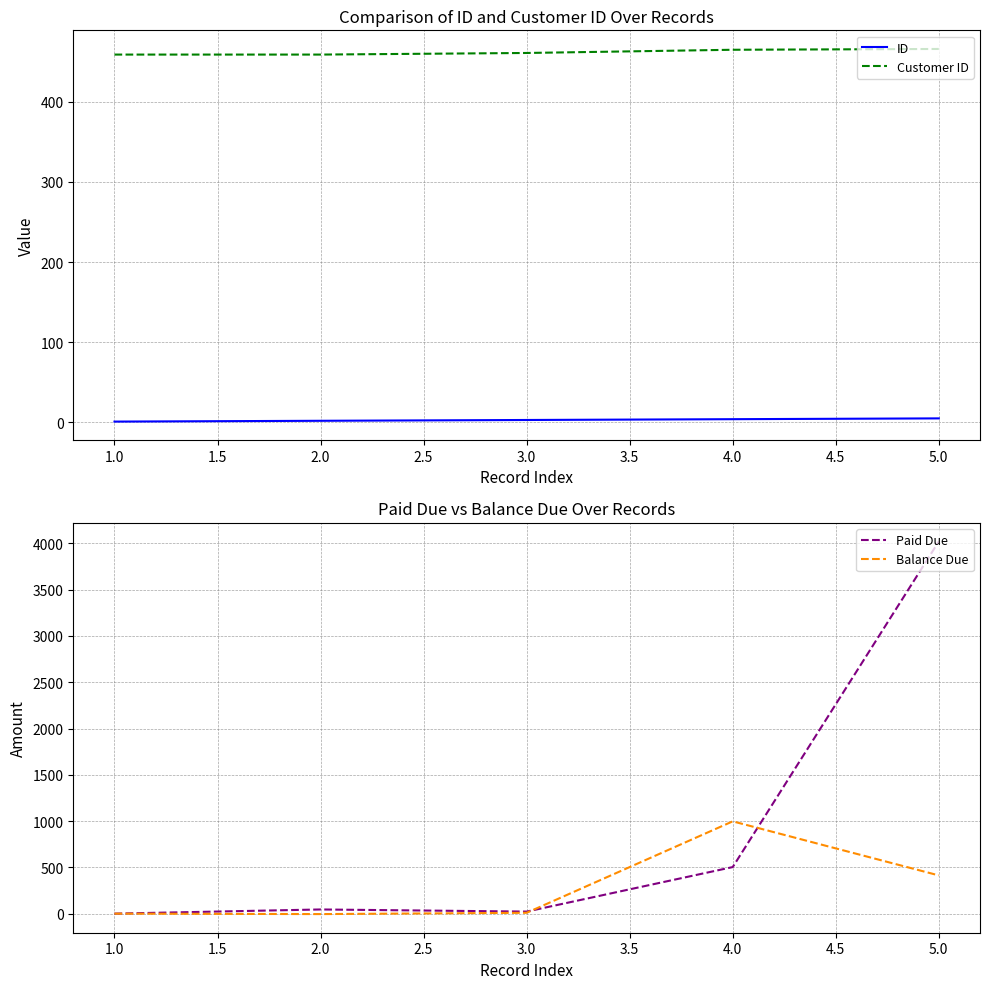

How many negative values does the Balance Due series have?

1